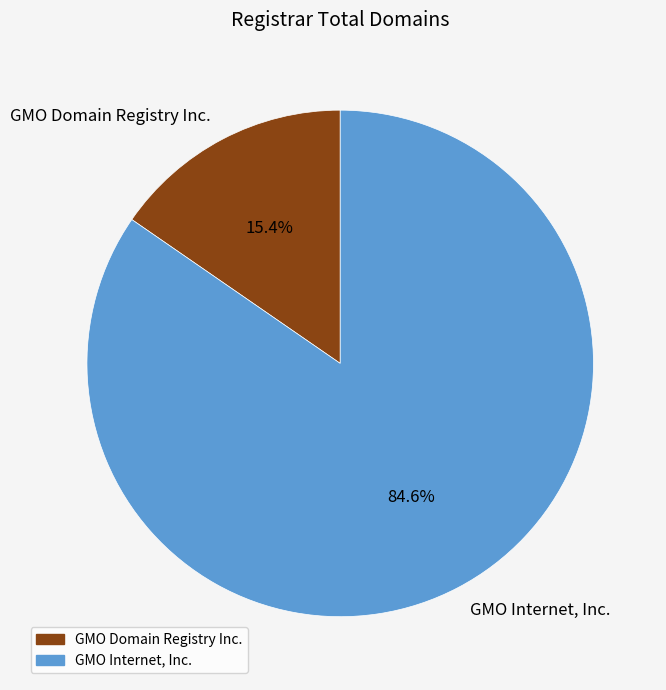

Between GMO Domain Registry Inc. and GMO Internet, Inc., which is larger?

GMO Internet, Inc.